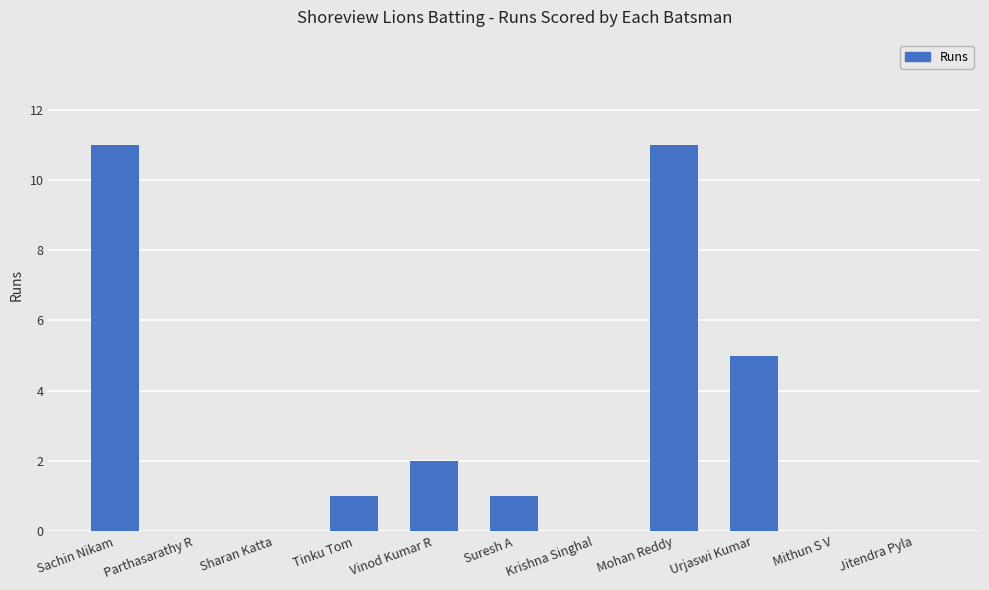

What is the difference between the values at Mohan Reddy and Jitendra Pyla?

11